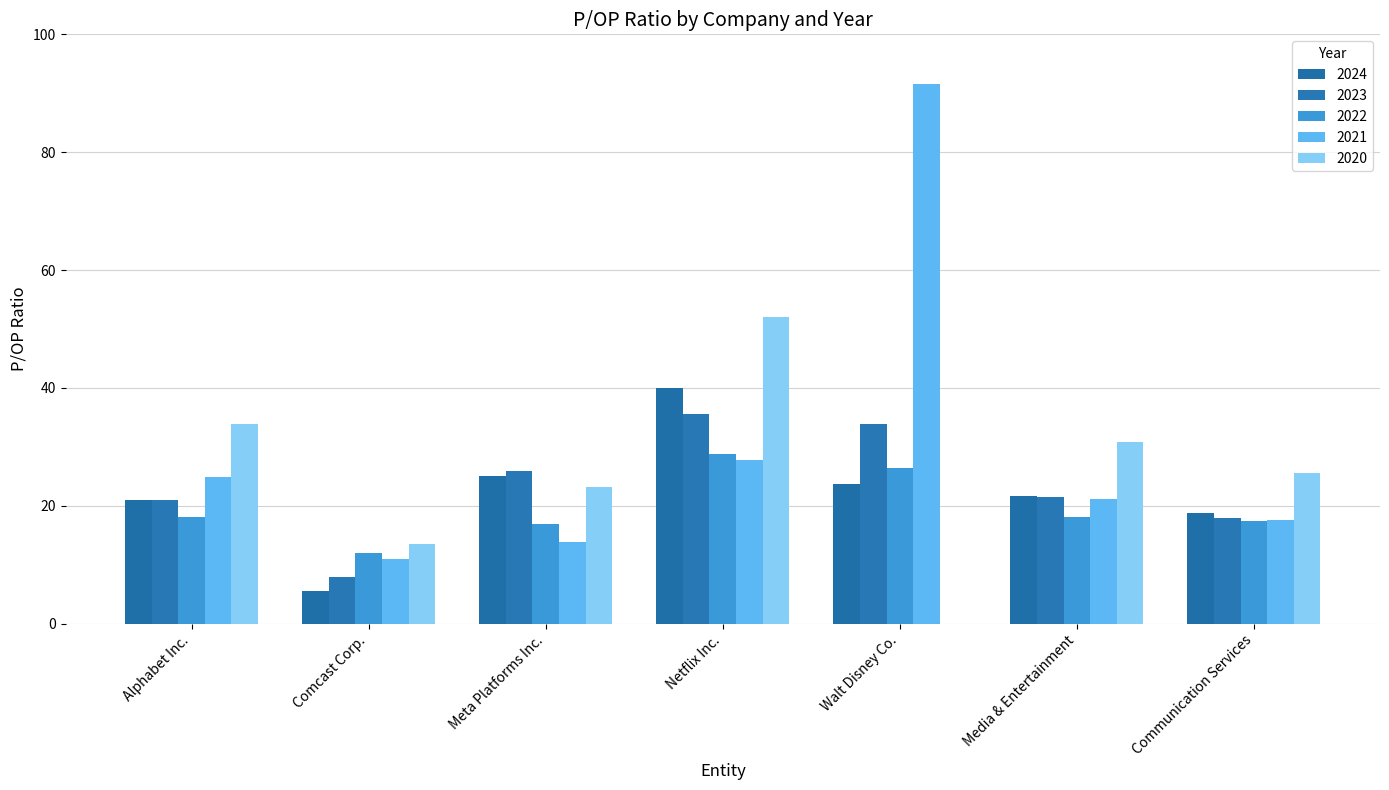

Are the bars horizontal?

No